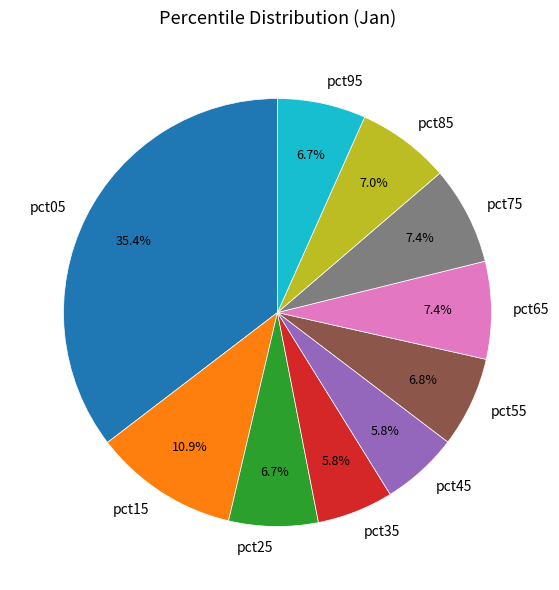

What is the largest slice in the pie chart?

pct05